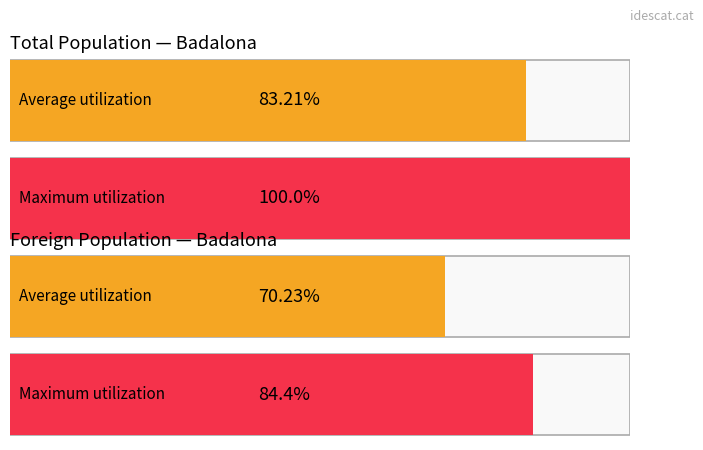

Is the value of Foreign population at 2009 greater than the value of Total population at 2015?

No